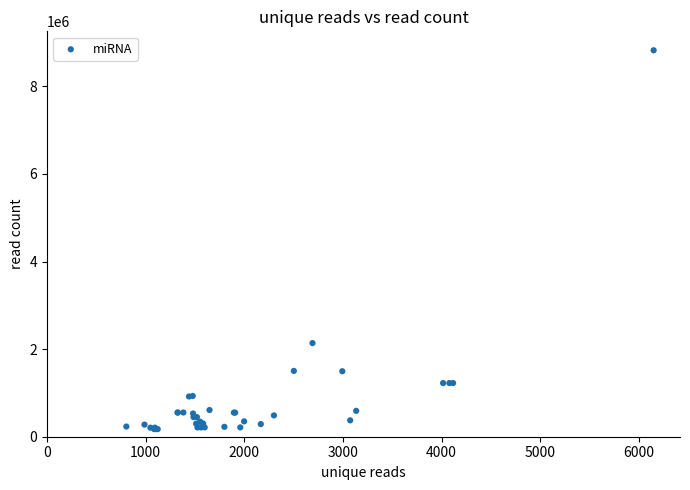

What Y value in the scatter plot is closest to 4498845?

2137694